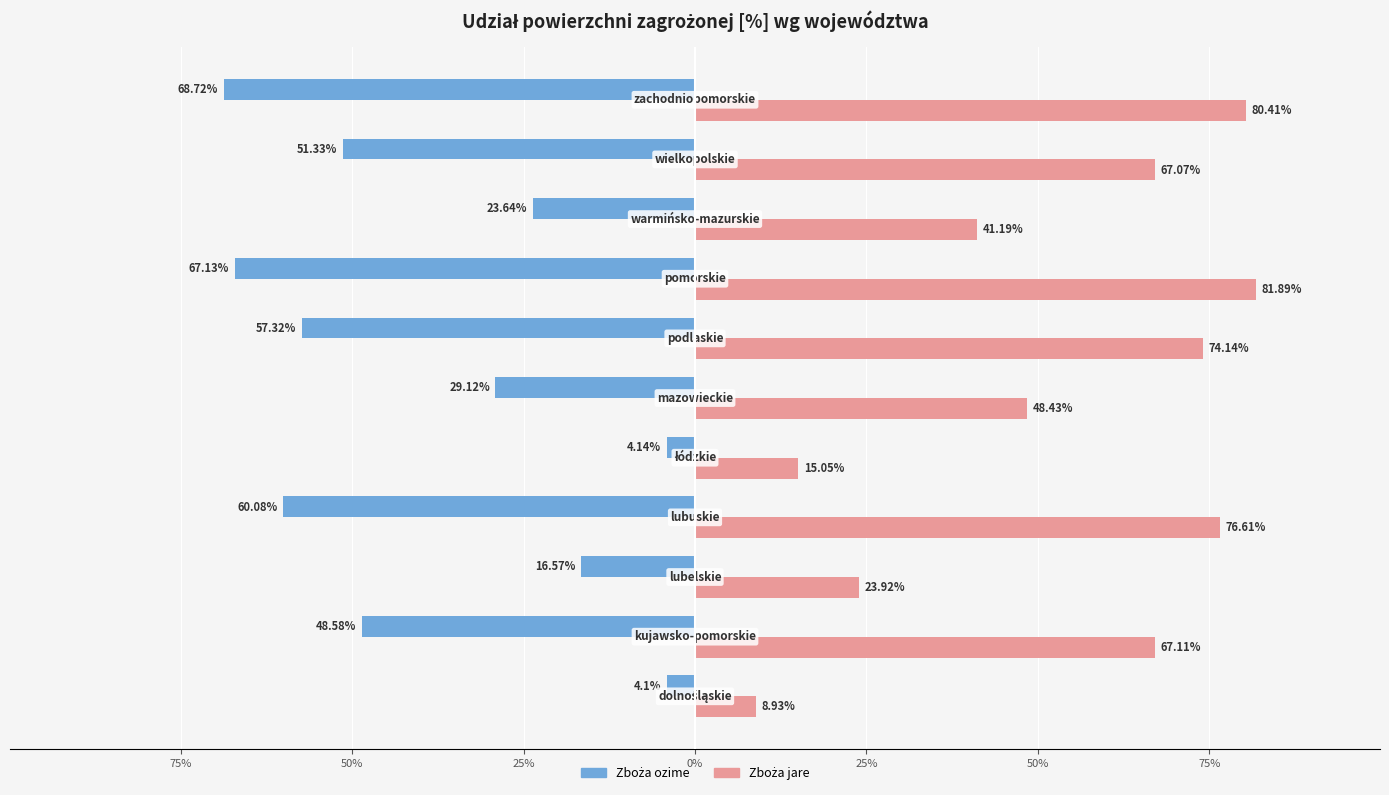

What is the value of the Zboża jare bar at the 3rd from the left?

23.9